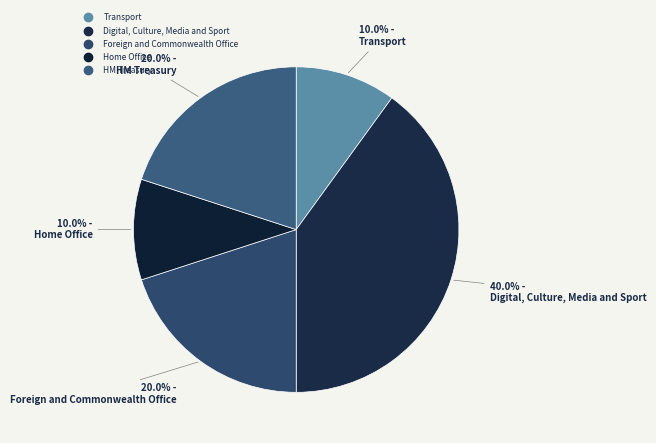

How much of the chart is everything except Foreign and Commonwealth Office?

80.0%